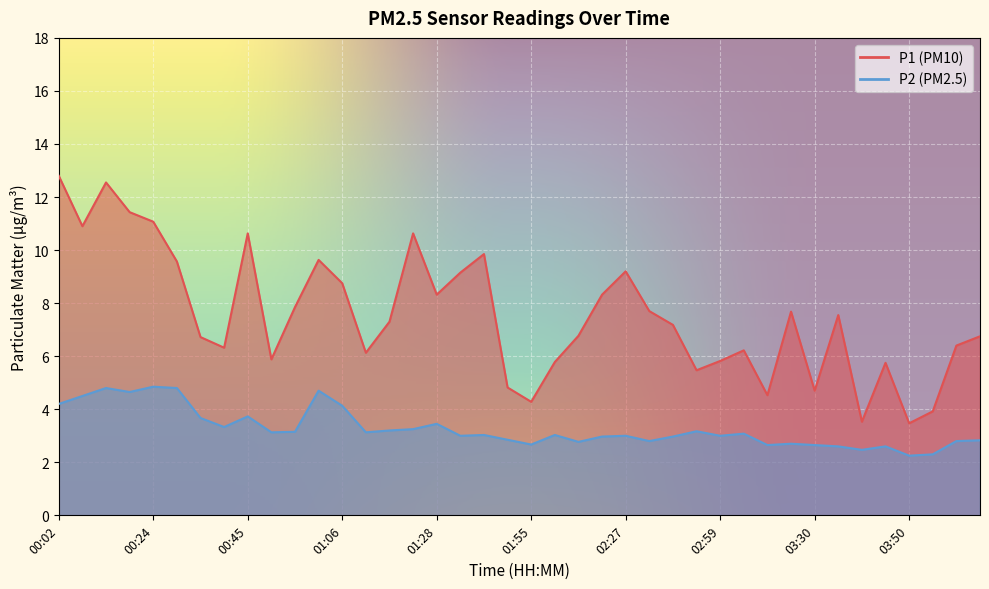

Is the value of P2 at 01:55 greater than the value of P1 at 03:55?

No